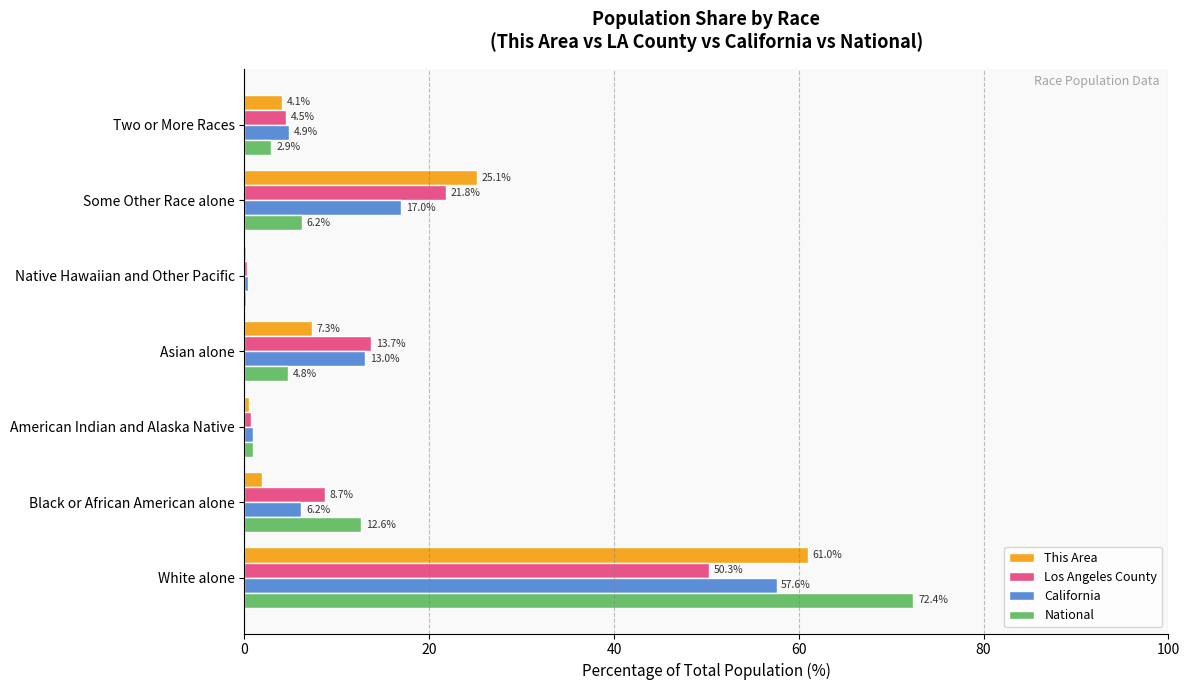

Is the value of Los Angeles County at American Indian and Alaska Native greater than the value of California at Asian alone?

No